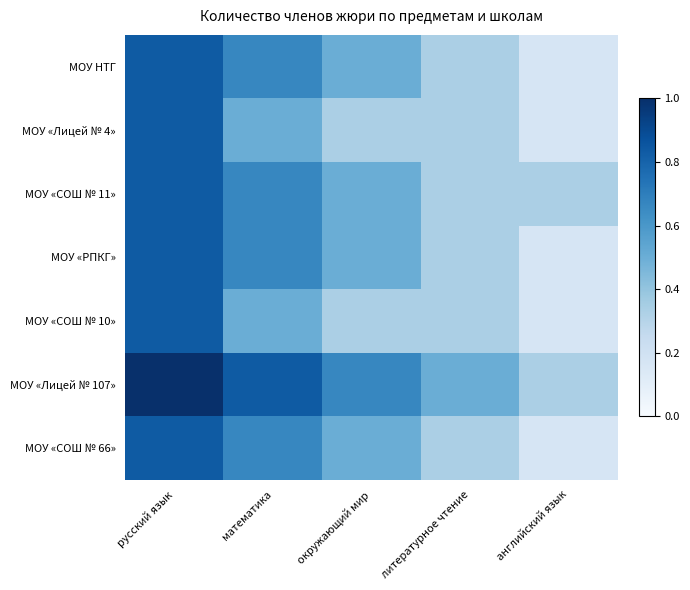

Reading right to left, list all the values displayed in this chart.

МОУ НТГ: английский язык=0.2	литературное чтение=0.3	окружающий мир=0.5	математика=0.7	русский язык=0.8
МОУ «Лицей № 4»: английский язык=0.2	литературное чтение=0.3	окружающий мир=0.3	математика=0.5	русский язык=0.8
МОУ «СОШ № 11»: английский язык=0.3	литературное чтение=0.3	окружающий мир=0.5	математика=0.7	русский язык=0.8
МОУ «РПКГ»: английский язык=0.2	литературное чтение=0.3	окружающий мир=0.5	математика=0.7	русский язык=0.8
МОУ «СОШ № 10»: английский язык=0.2	литературное чтение=0.3	окружающий мир=0.3	математика=0.5	русский язык=0.8
МОУ «Лицей № 107»: английский язык=0.3	литературное чтение=0.5	окружающий мир=0.7	математика=0.8	русский язык=1.0
МОУ «СОШ № 66»: английский язык=0.2	литературное чтение=0.3	окружающий мир=0.5	математика=0.7	русский язык=0.8